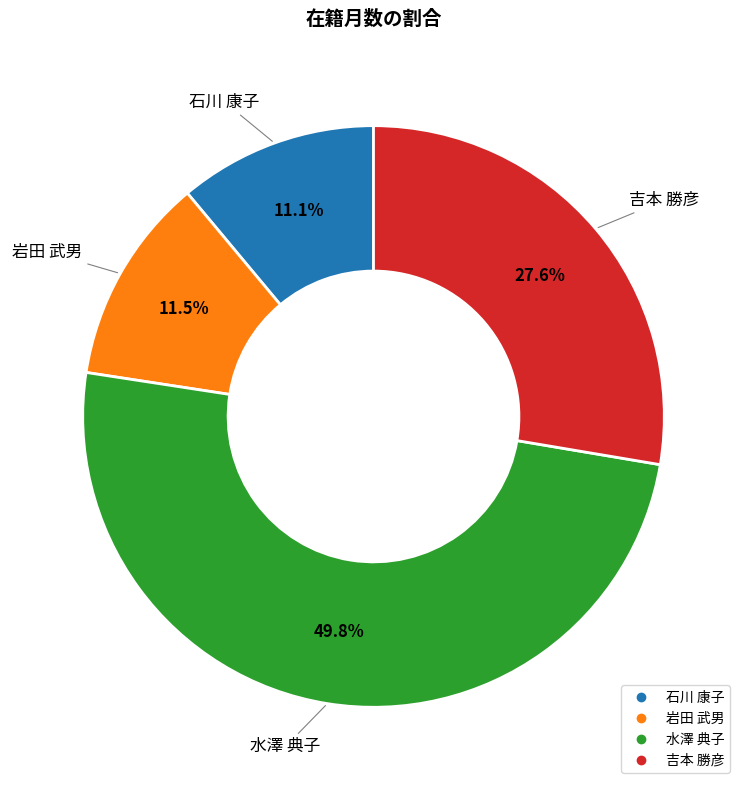

To the nearest percent, what portion does 水澤 典子 represent?

50%